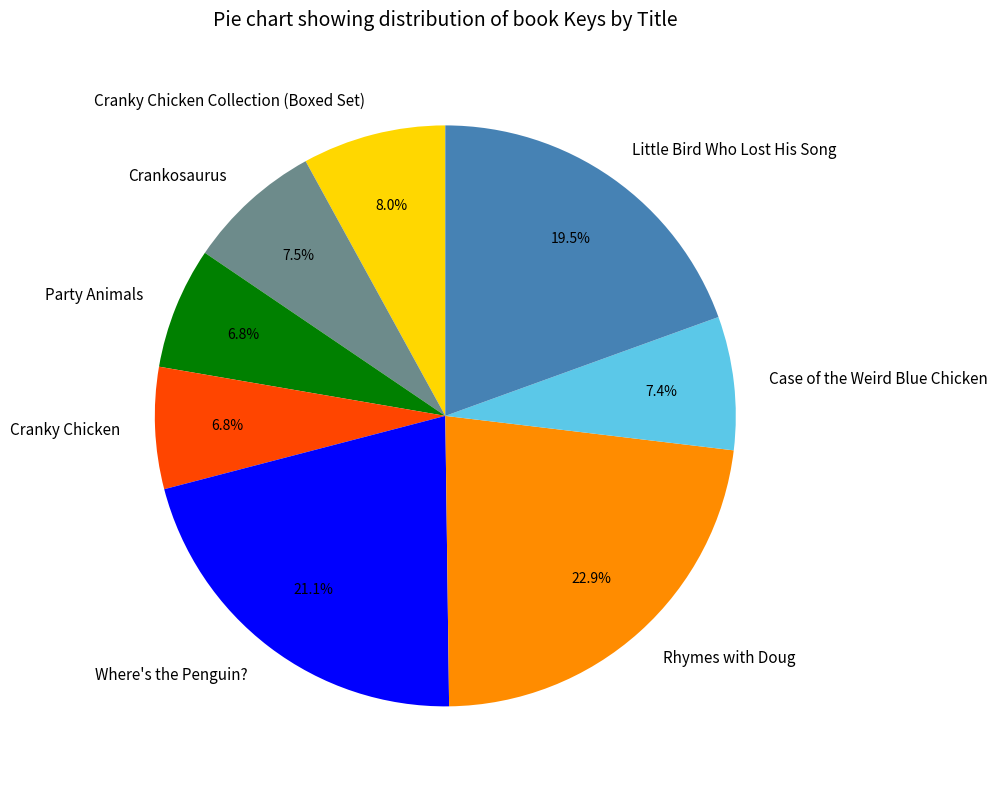

To the nearest percent, what is the average slice percentage?

12%